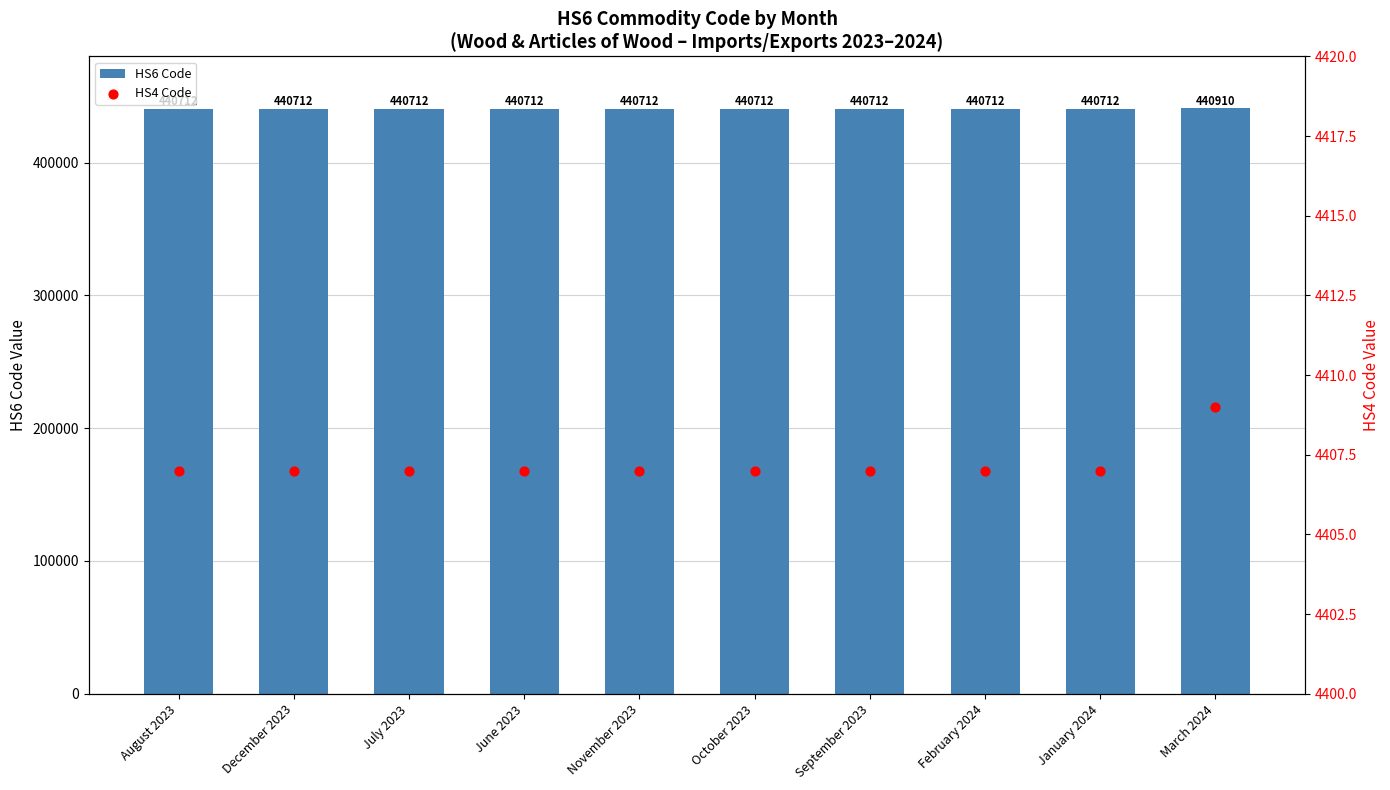

Is the value of HS4 Code at July 2023 greater than the value of HS6 Code at August 2023?

No